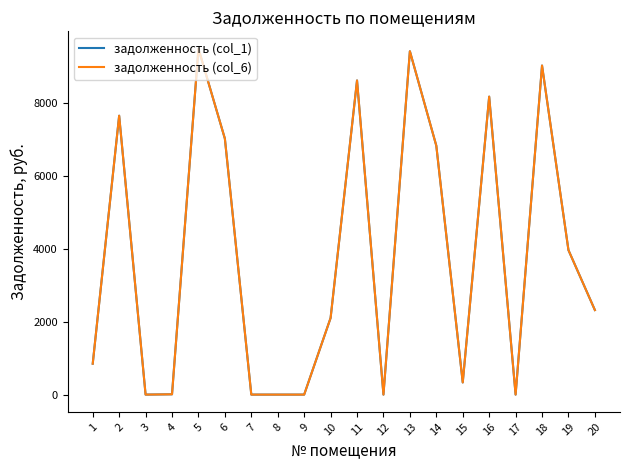

Count the number of categories in the chart.

20